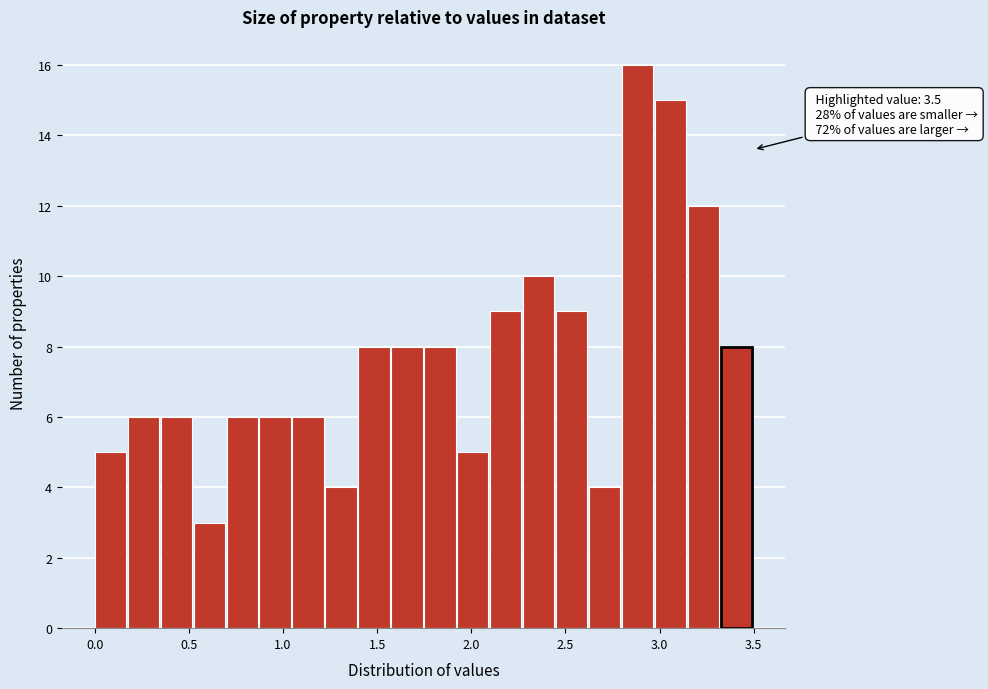

Around what value on the x-axis is the tallest bar? Give the approximate position of its centre, as read against the axis.

2.90